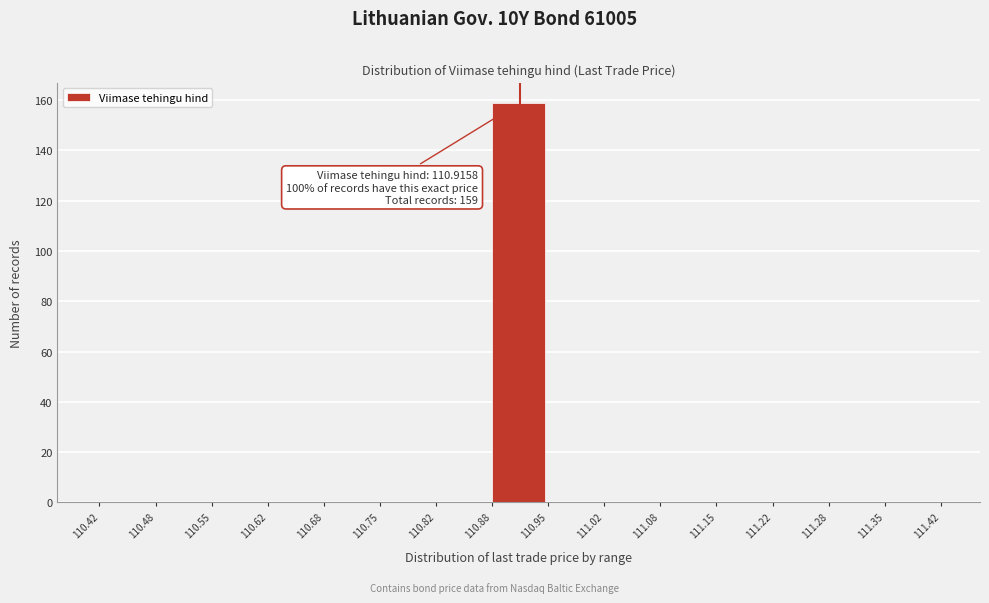

Which range on the x-axis has the tallest bar?

110.88 to 110.95